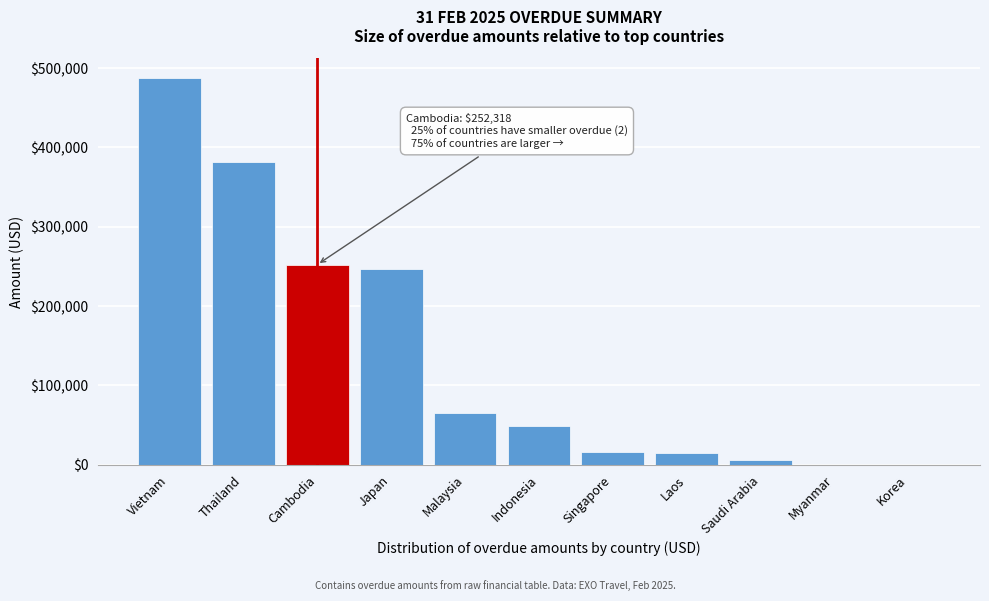

The chart shows a value of -150686.9 at Korea. True or false?

False